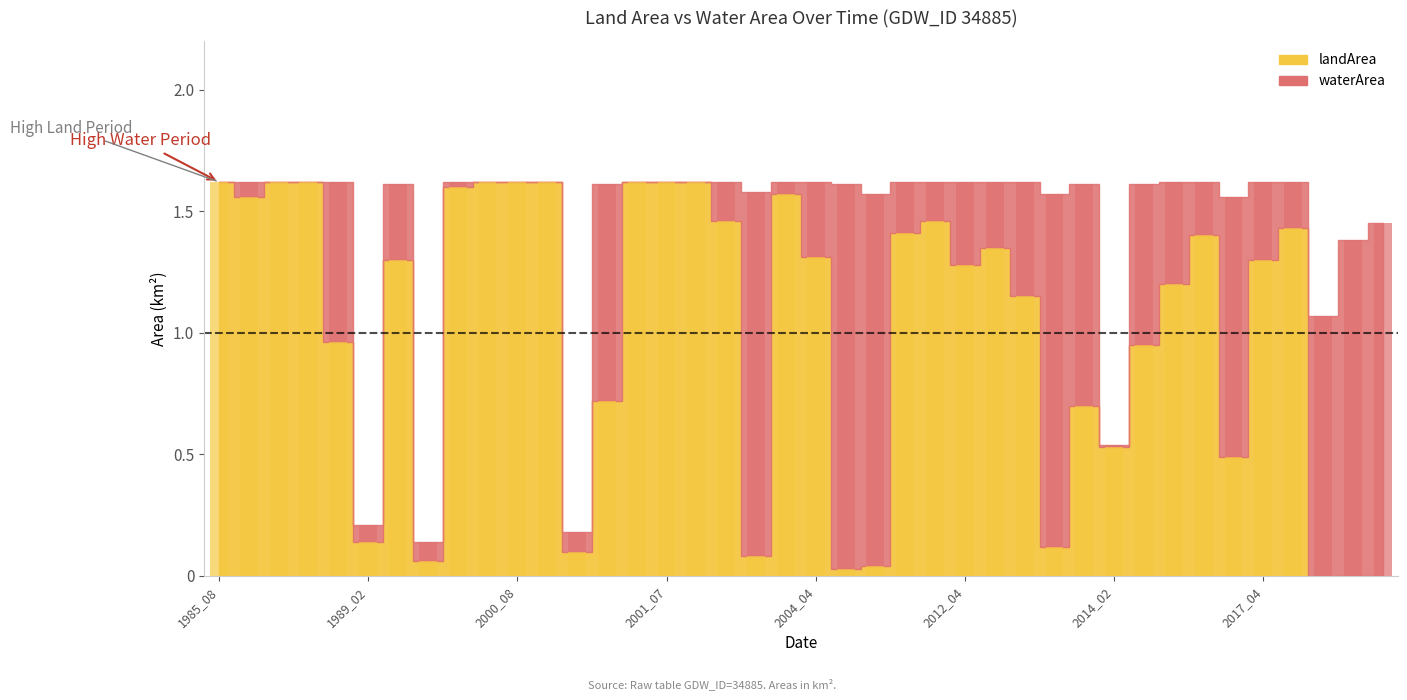

List the labels in order of waterArea value, smallest first.

1985_08, 1986_07, 1986_08, 1999_08, 2000_08, 2000_09, 2001_06, 2001_07, 2002_09, 2014_02, 1998_09, 2003_10, 1986_06, 1989_02, 1998_02, 2001_02, 2003_05, 2010_05, 2017_05, 2008_05, 2016_05, 2012_05, 1991_10, 2004_04, 2017_04, 2012_04, 2016_03, 2012_06, 1987_08, 2014_04, 2001_04, 2013_04, 2017_02, 2019_02, 2020_02, 2013_02, 2021_02, 2003_06, 2005_06, 2005_04